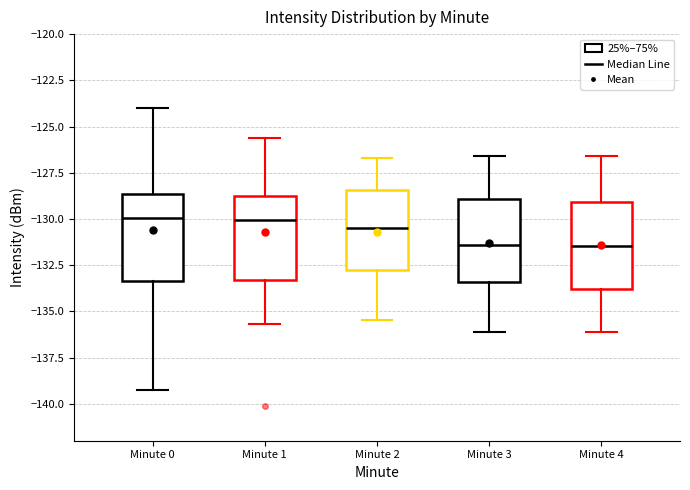

Reading left to right, transcribe this box plot: for each box, give where its median line is, the range the box spans, and where its two whiskers end, as read against the y-axis. The values are not printed on the chart, so give them approximately, as read against the axis.

Minute 0: median -130.0, box -133.5 to -128.5, whiskers -139.5 to -124.0
Minute 1: median -130.0, box -133.5 to -129.0, whiskers -135.5 to -125.5
Minute 2: median -130.5, box -133.0 to -128.5, whiskers -135.5 to -126.5
Minute 3: median -131.5, box -133.5 to -129.0, whiskers -136.0 to -126.5
Minute 4: median -131.5, box -134.0 to -129.0, whiskers -136.0 to -126.5